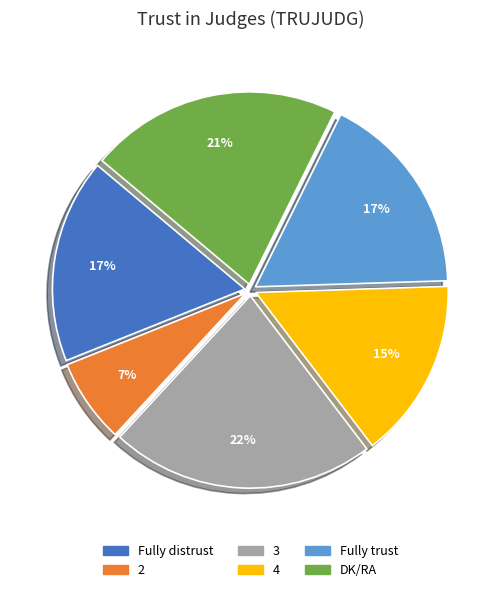

The 3 slice represents 22% of the pie. True or false?

True